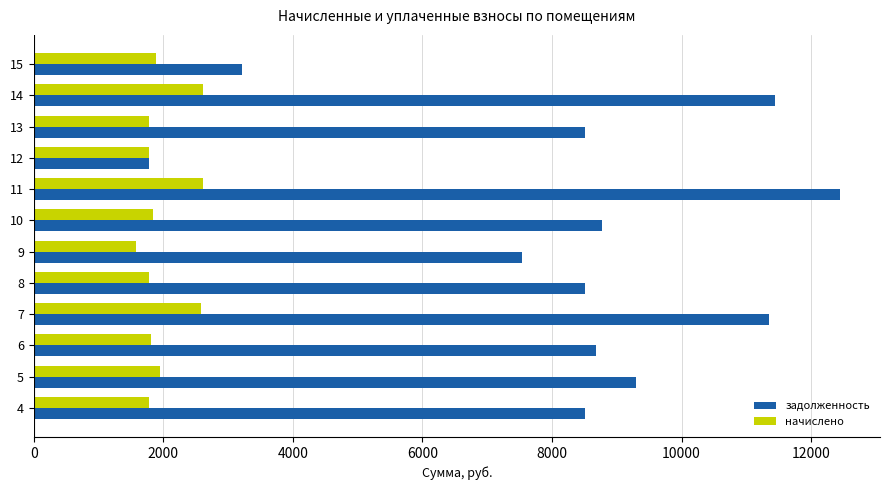

Rank the series by their maximum value, from highest to lowest.

задолженность, начислено